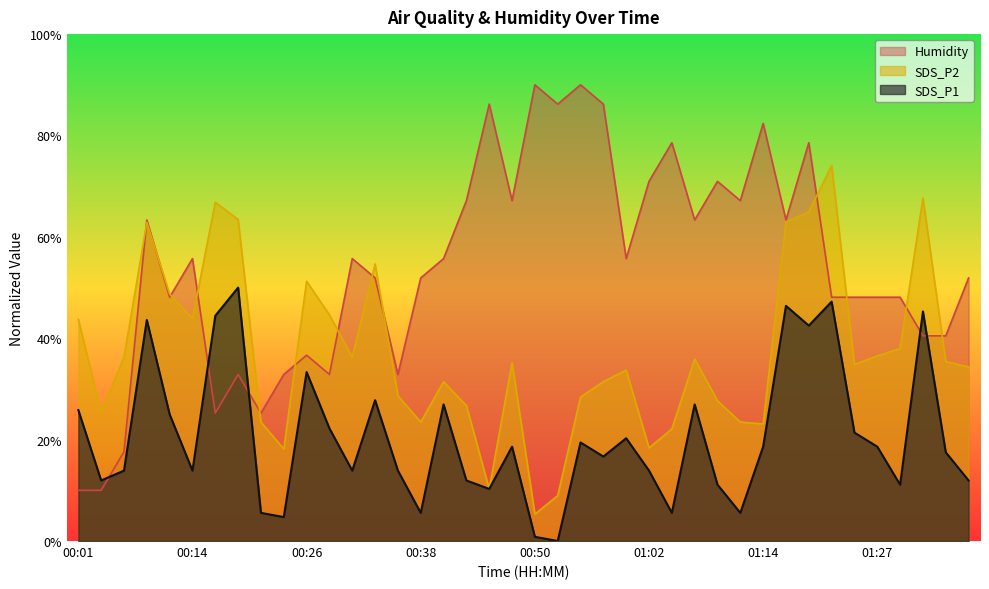

At how many categories does at least one series exceed 69?

11